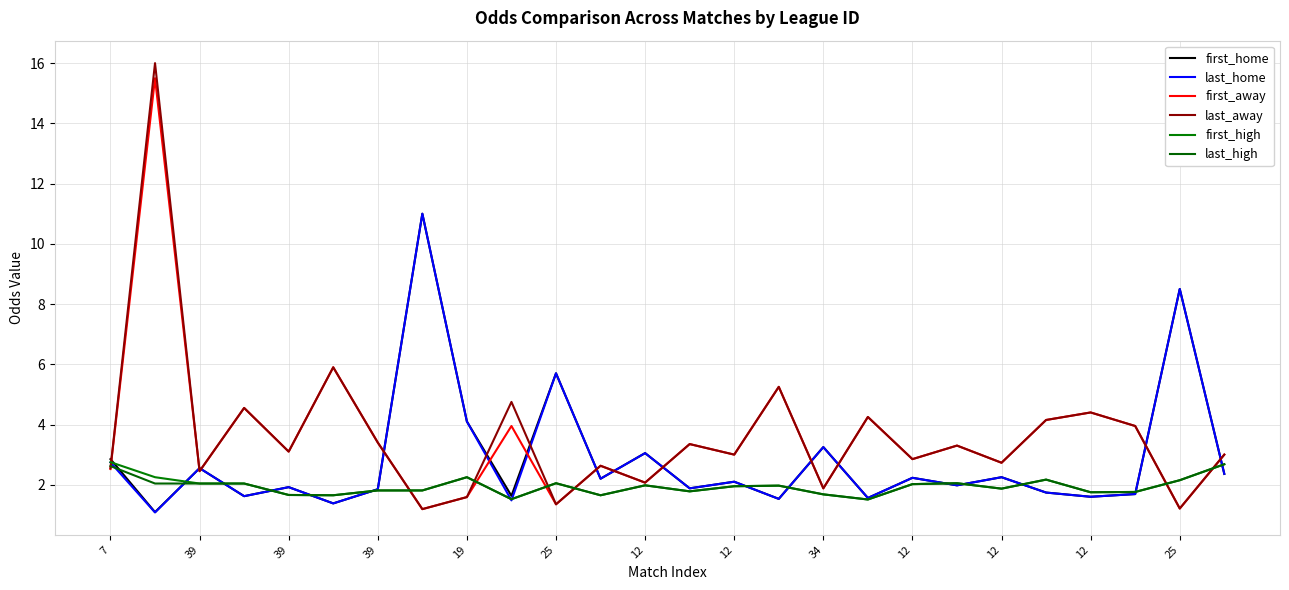

Does the chart display data point markers on the line(s)?

No